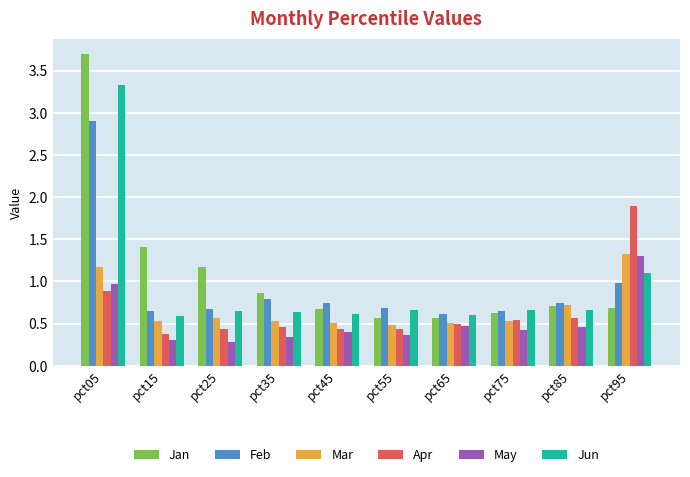

Which category has the highest value in the Mar series?

pct95